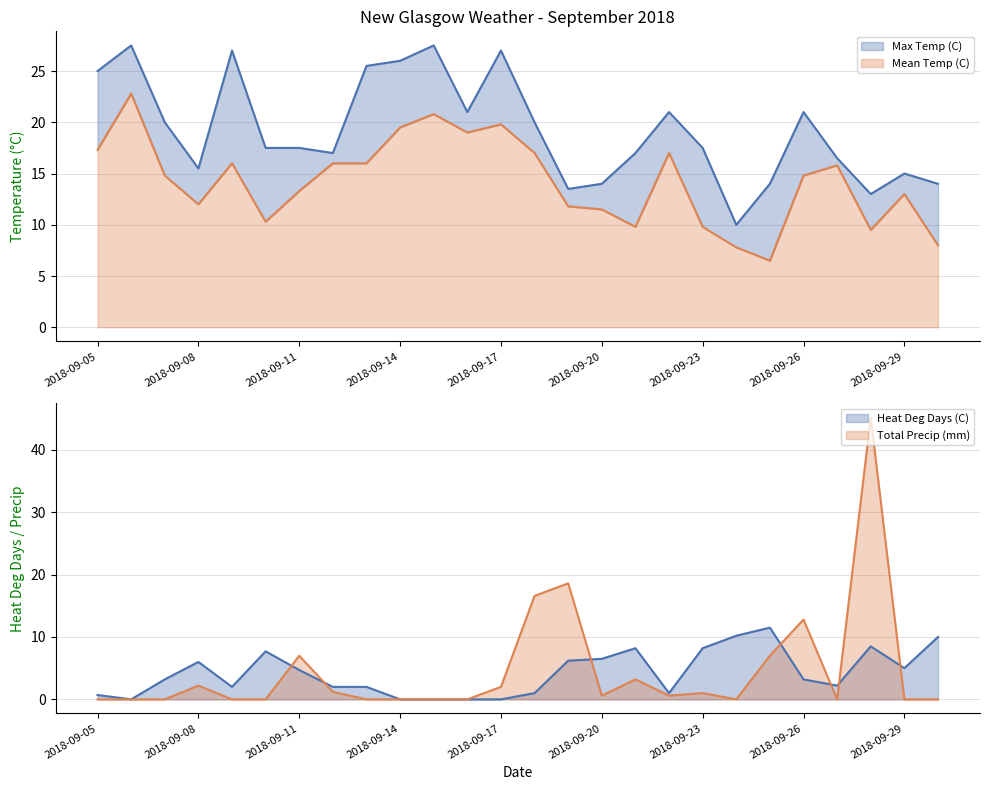

True or false: Max Temp (C) and Heat Deg Days (C) intersect in this chart.

True